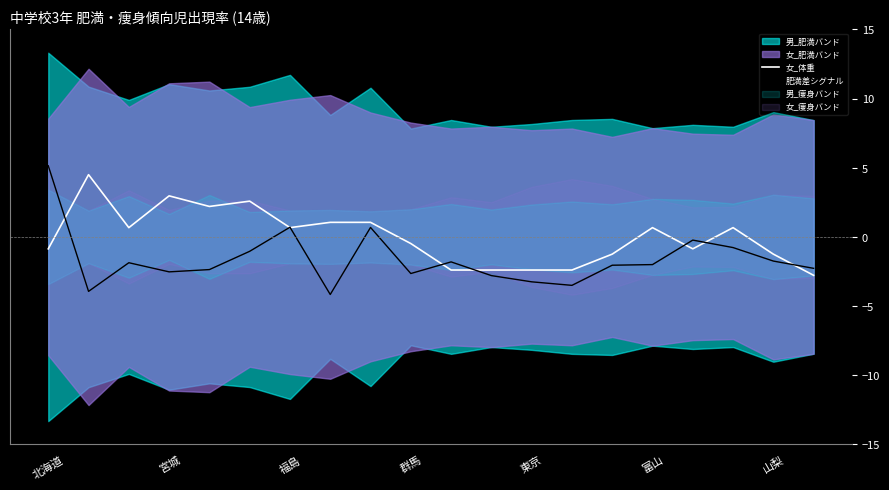

What value does the 女_体重 series have at 宮城?

3.0